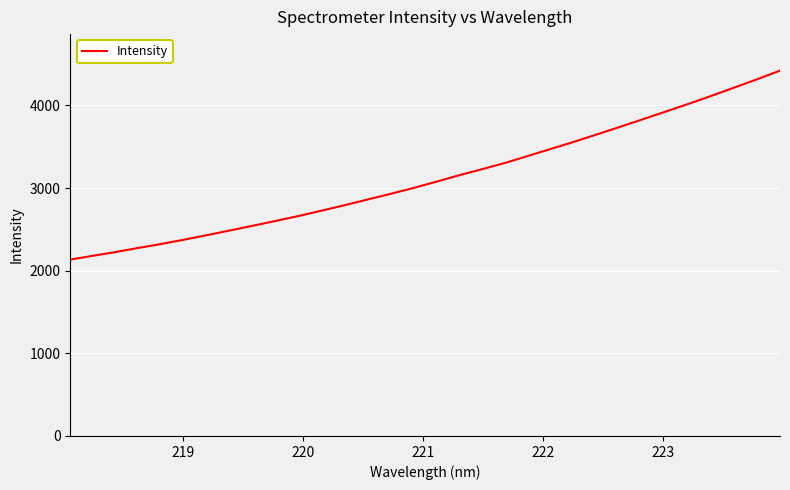

What is the maximum value shown in the chart?

4420.7